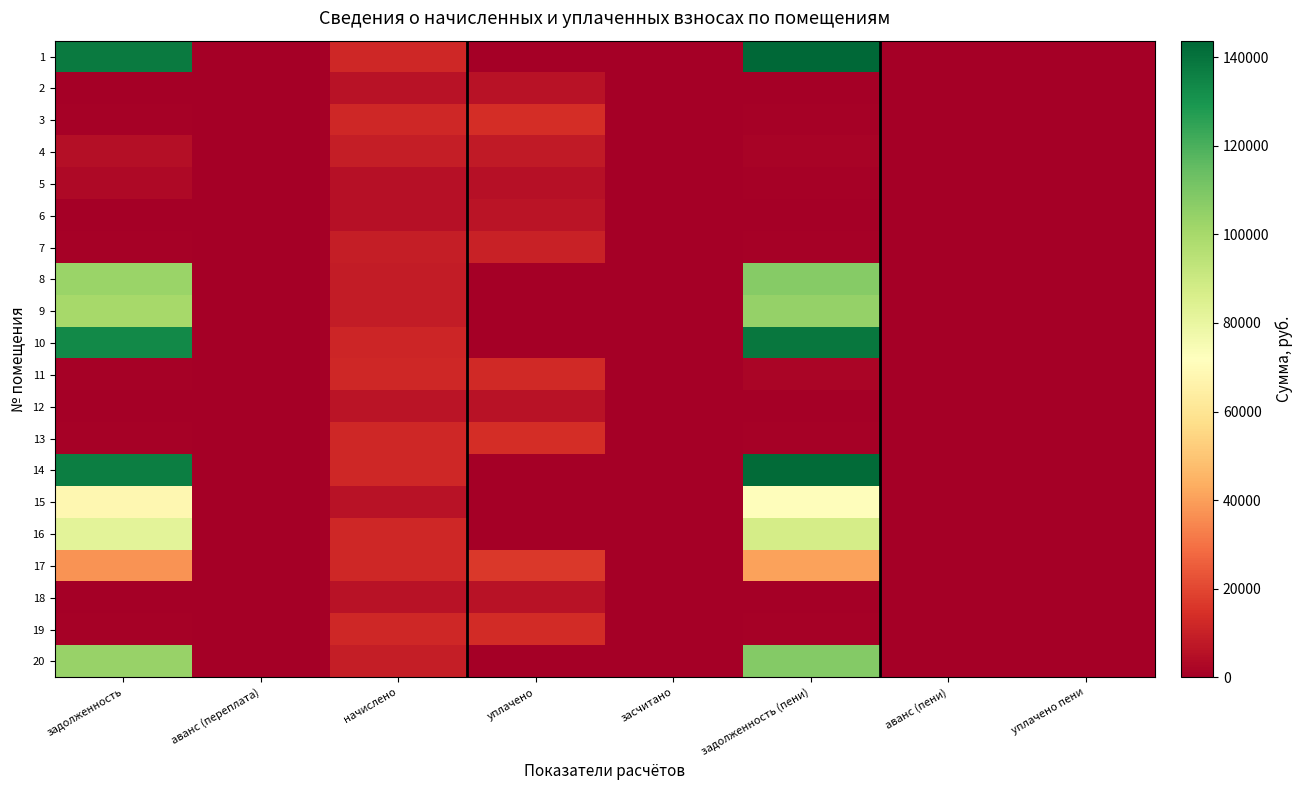

Reading right to left, extract all data points from this chart.

1: уплачено пени=0.0	аванс (пени)=0.0	задолженность (пени)=143693.1	засчитано=0.0	уплачено=0.0	начислено=12003.7	аванс (переплата)=0.0	задолженность=137884.1
2: уплачено пени=0.0	аванс (пени)=0.0	задолженность (пени)=507.2	засчитано=0.0	уплачено=6031.1	начислено=6085.9	аванс (переплата)=0.0	задолженность=507.2
3: уплачено пени=84.4	аванс (пени)=0.0	задолженность (пени)=991.9	засчитано=0.0	уплачено=13565.0	начислено=11902.9	аванс (переплата)=0.0	задолженность=991.9
4: уплачено пени=0.0	аванс (пени)=0.0	задолженность (пени)=1545.4	засчитано=0.0	уплачено=8321.4	начислено=9033.6	аванс (переплата)=0.0	задолженность=4584.0
5: уплачено пени=0.0	аванс (пени)=0.0	задолженность (пени)=952.9	засчитано=0.0	уплачено=5141.4	начислено=5570.4	аванс (переплата)=0.0	задолженность=2826.3
6: уплачено пени=45.4	аванс (пени)=0.0	задолженность (пени)=466.9	засчитано=0.0	уплачено=6370.3	начислено=5592.8	аванс (переплата)=0.0	задолженность=469.3
7: уплачено пени=72.7	аванс (пени)=0.0	задолженность (пени)=750.6	засчитано=0.0	уплачено=10238.4	начислено=8988.8	аванс (переплата)=0.0	задолженность=754.2
8: уплачено пени=0.0	аванс (пени)=0.0	задолженность (пени)=107334.1	засчитано=0.0	уплачено=0.0	начислено=8966.4	аванс (переплата)=0.0	задолженность=102994.9
9: уплачено пени=0.0	аванс (пени)=0.0	задолженность (пени)=104382.9	засчитано=0.0	уплачено=0.0	начислено=8719.8	аванс (переплата)=0.0	задолженность=100163.1
10: уплачено пени=0.0	аванс (пени)=0.0	задолженность (пени)=138997.2	засчитано=0.0	уплачено=0.0	начислено=11611.4	аванс (переплата)=0.0	задолженность=133378.1
11: уплачено пени=99.7	аванс (пени)=0.0	задолженность (пени)=1978.2	засчитано=0.0	уплачено=12532.2	начислено=11869.3	аванс (переплата)=0.0	задолженность=989.1
12: уплачено пени=0.0	аванс (пени)=0.0	задолженность (пени)=552.0	засчитано=0.0	уплачено=6071.9	начислено=6623.9	аванс (переплата)=0.0	задолженность=0.0
13: уплачено пени=45.9	аванс (пени)=0.0	задолженность (пени)=991.9	засчитано=0.0	уплачено=13565.0	начислено=11902.9	аванс (переплата)=0.0	задолженность=991.9
14: уплачено пени=0.0	аванс (пени)=0.0	задолженность (пени)=142351.4	засчитано=0.0	уплачено=0.0	начислено=11891.6	аванс (переплата)=0.0	задолженность=136596.7
15: уплачено пени=0.0	аванс (пени)=0.0	задолженность (пени)=71242.6	засчитано=0.0	уплачено=0.0	начислено=5951.4	аванс (переплата)=0.0	задолженность=68362.5
16: уплачено пени=0.0	аванс (пени)=0.0	задолженность (пени)=87270.2	засчитано=0.0	уплачено=0.0	начислено=11802.0	аванс (переплата)=0.0	задолженность=82470.5
17: уплачено пени=0.0	аванс (пени)=0.0	задолженность (пени)=40779.6	засчитано=0.0	уплачено=16765.5	начислено=11992.6	аванс (переплата)=0.0	задолженность=37112.3
18: уплачено пени=0.0	аванс (пени)=0.0	задолженность (пени)=495.0	засчитано=0.0	уплачено=5886.7	начислено=5940.2	аванс (переплата)=0.0	задолженность=495.0
19: уплачено пени=71.9	аванс (пени)=0.0	задолженность (пени)=1007.8	засчитано=0.0	уплачено=13223.0	начислено=12093.5	аванс (переплата)=0.0	задолженность=1007.8
20: уплачено пени=0.0	аванс (пени)=0.0	задолженность (пени)=108004.9	засчитано=0.0	уплачено=0.0	начислено=9022.4	аванс (переплата)=0.0	задолженность=103638.6